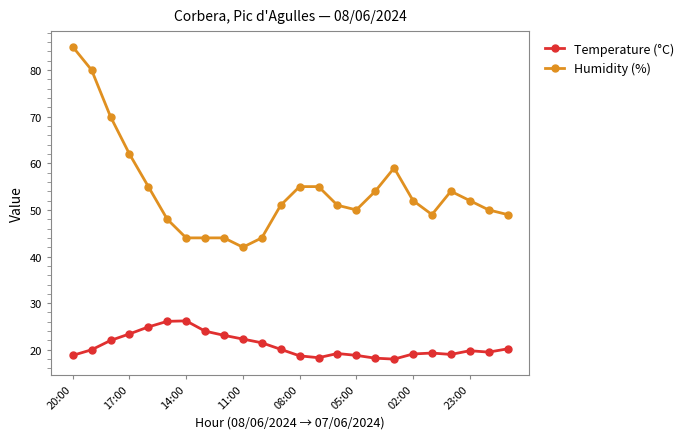

Which series has the largest total across all categories?

Humidity (%)